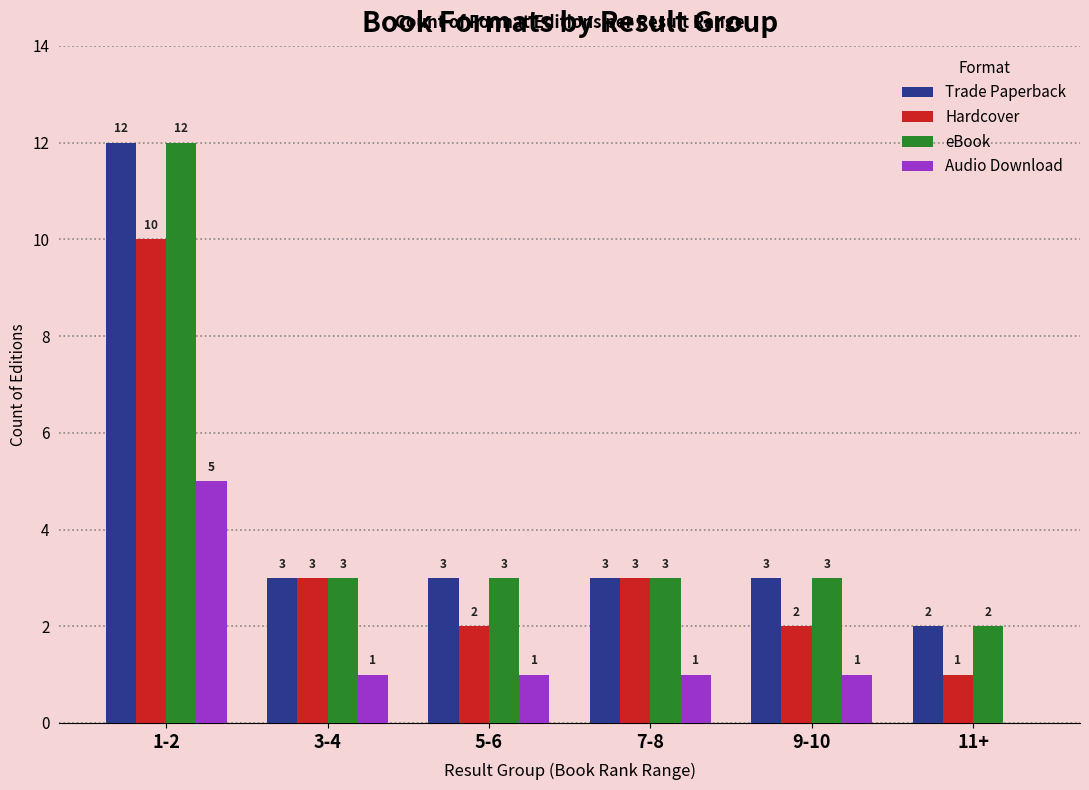

What is the approximate value of Audio Download at 1-2?

5